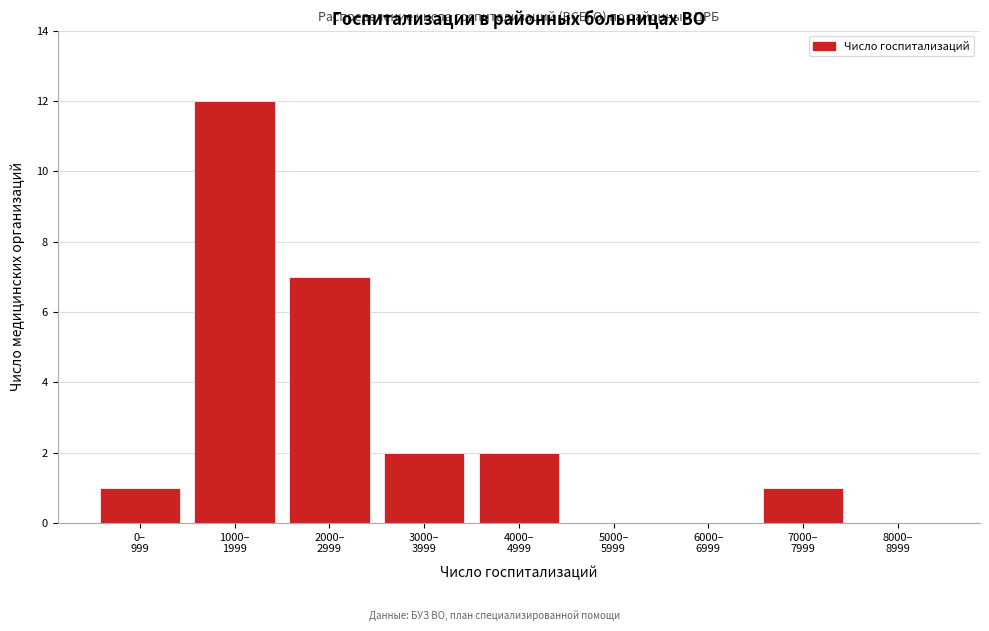

What is the greatest value displayed?

12